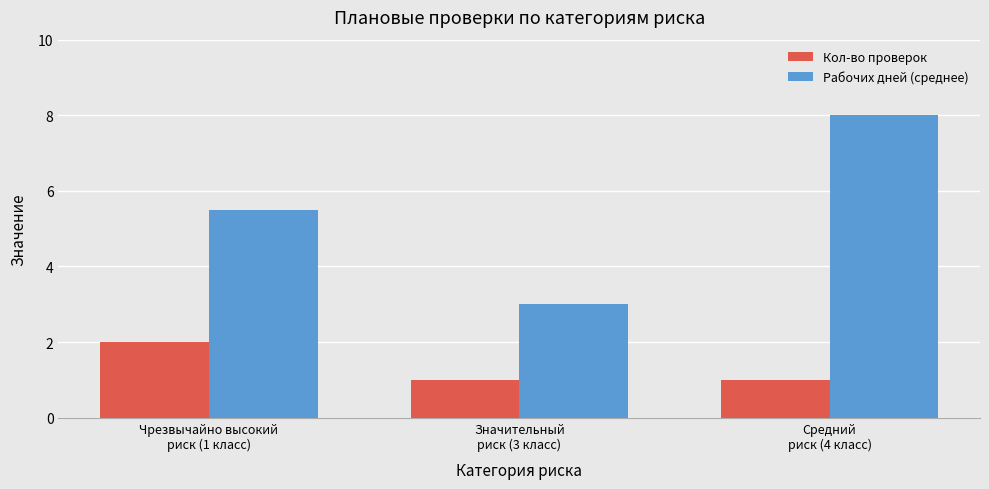

The value of Кол-во проверок at Средний
риск (4 класс) is 1.0. True or false?

True